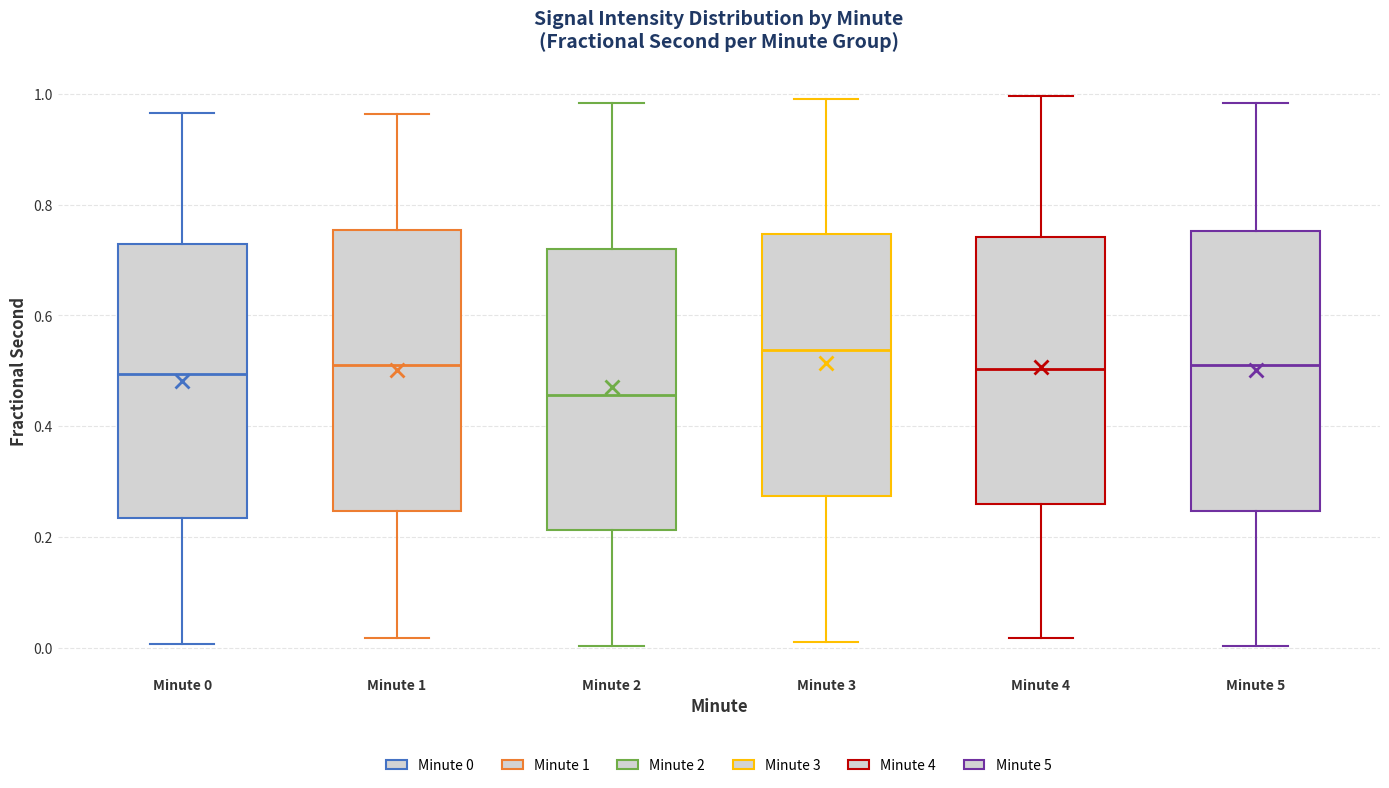

Reading left to right, transcribe this box plot: for each box, give where its median line is, the range the box spans, and where its two whiskers end, as read against the y-axis. The values are not printed on the chart, so give them approximately, as read against the axis.

Minute 0: median 0.50, box 0.24 to 0.72, whiskers 0.00 to 0.96
Minute 1: median 0.52, box 0.24 to 0.76, whiskers 0.02 to 0.96
Minute 2: median 0.46, box 0.22 to 0.72, whiskers 0.00 to 0.98
Minute 3: median 0.54, box 0.28 to 0.74, whiskers 0.02 to 0.98
Minute 4: median 0.50, box 0.26 to 0.74, whiskers 0.02 to 1.00
Minute 5: median 0.50, box 0.24 to 0.76, whiskers 0.00 to 0.98